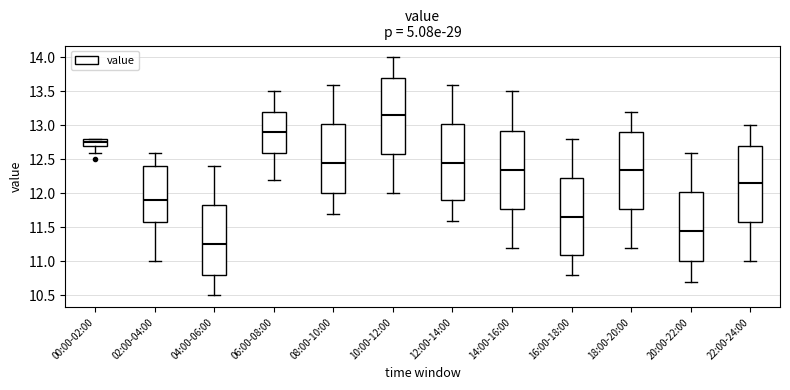

Where is the lower edge of the box for 00:00-02:00 on the y-axis? The values are not printed on the chart, so give them approximately, as read against the axis.

12.70